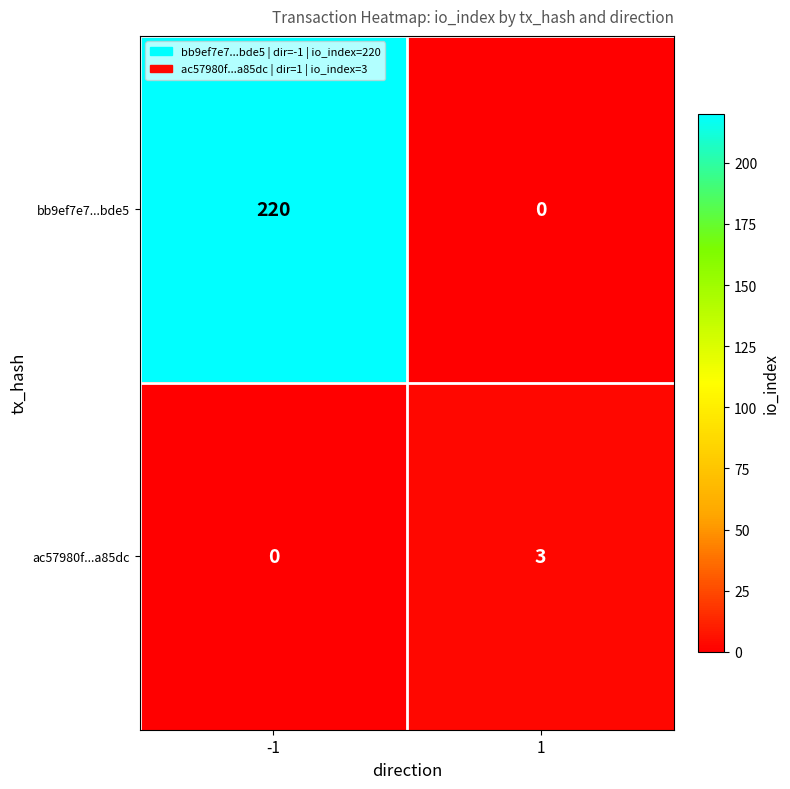

What is the difference between the maximum and minimum values in the ac57980f...a85dc series?

3